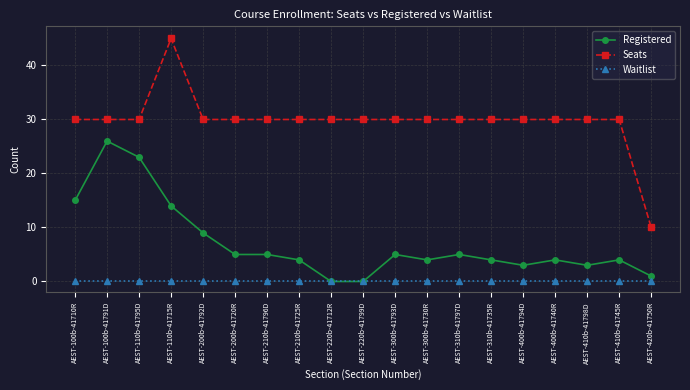

Reading right to left, list all the values displayed in this chart.

Registered: AEST-420b-41750R=1	AEST-410b-41745R=4	AEST-410b-41798D=3	AEST-400b-41740R=4	AEST-400b-41794D=3	AEST-310b-41735R=4	AEST-310b-41797D=5	AEST-300b-41730R=4	AEST-300b-41793D=5	AEST-220b-41799D=0	AEST-220b-41712R=0	AEST-210b-41725R=4	AEST-210b-41796D=5	AEST-200b-41720R=5	AEST-200b-41792D=9	AEST-110b-41715R=14	AEST-110b-41795D=23	AEST-100b-41791D=26	AEST-100b-41710R=15
Seats: AEST-420b-41750R=10	AEST-410b-41745R=30	AEST-410b-41798D=30	AEST-400b-41740R=30	AEST-400b-41794D=30	AEST-310b-41735R=30	AEST-310b-41797D=30	AEST-300b-41730R=30	AEST-300b-41793D=30	AEST-220b-41799D=30	AEST-220b-41712R=30	AEST-210b-41725R=30	AEST-210b-41796D=30	AEST-200b-41720R=30	AEST-200b-41792D=30	AEST-110b-41715R=45	AEST-110b-41795D=30	AEST-100b-41791D=30	AEST-100b-41710R=30
Waitlist: AEST-420b-41750R=0	AEST-410b-41745R=0	AEST-410b-41798D=0	AEST-400b-41740R=0	AEST-400b-41794D=0	AEST-310b-41735R=0	AEST-310b-41797D=0	AEST-300b-41730R=0	AEST-300b-41793D=0	AEST-220b-41799D=0	AEST-220b-41712R=0	AEST-210b-41725R=0	AEST-210b-41796D=0	AEST-200b-41720R=0	AEST-200b-41792D=0	AEST-110b-41715R=0	AEST-110b-41795D=0	AEST-100b-41791D=0	AEST-100b-41710R=0